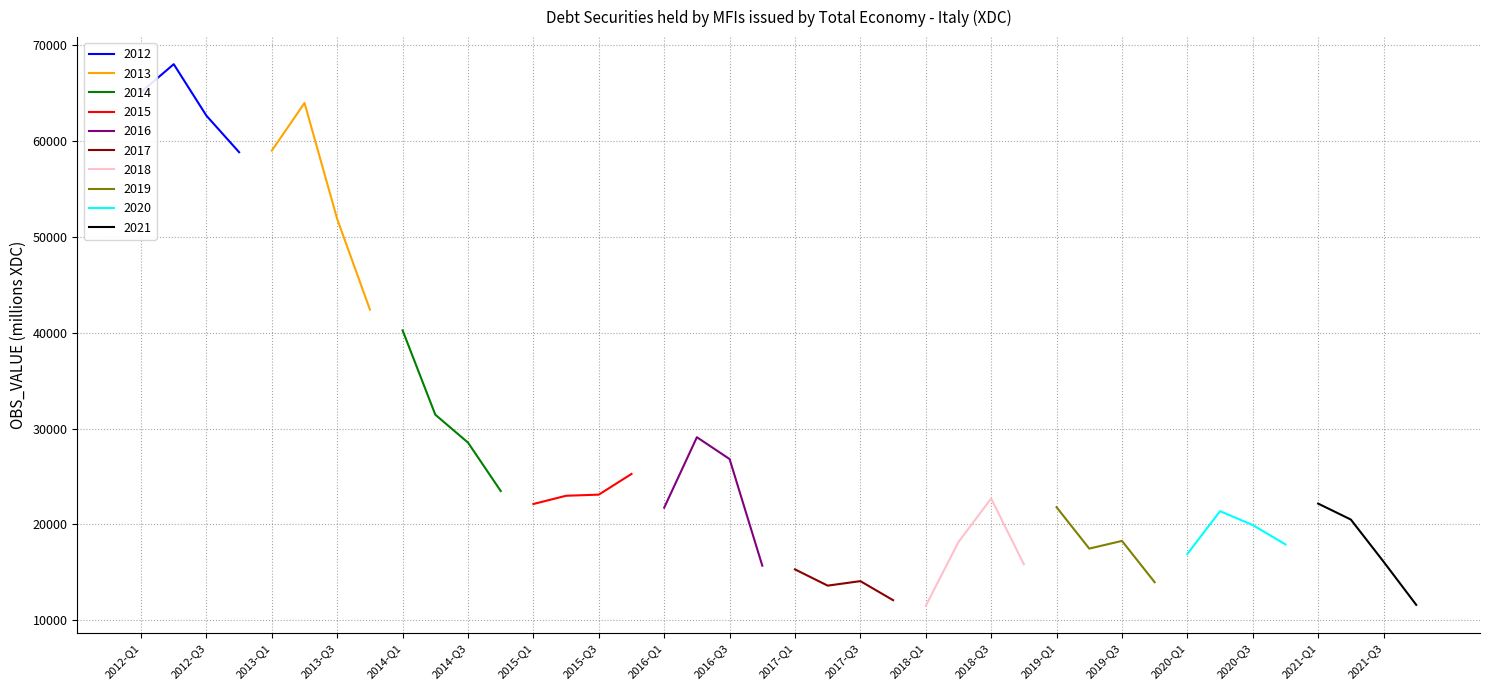

Is this an area chart (filled region under the line)?

No